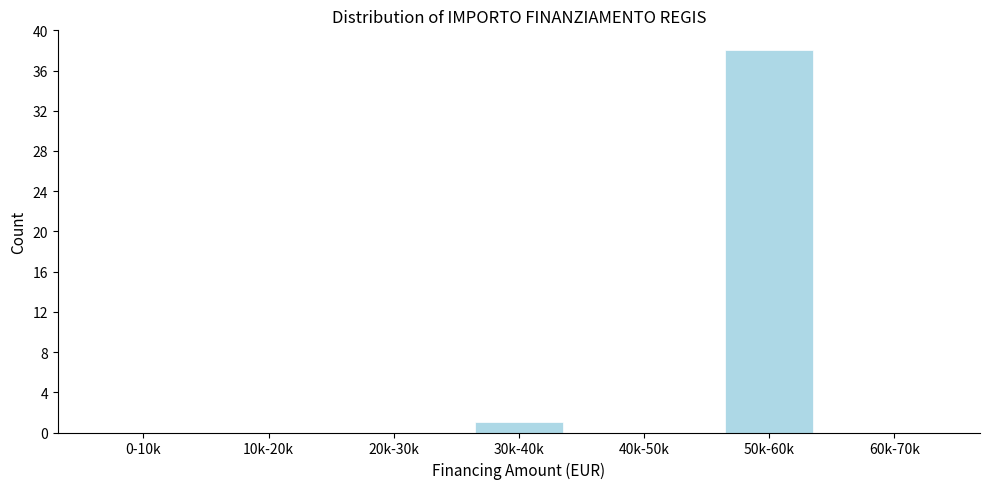

Reading left to right, extract all data points from this chart.

0-10k=0	10k-20k=0	20k-30k=0	30k-40k=1	40k-50k=0	50k-60k=38	60k-70k=0